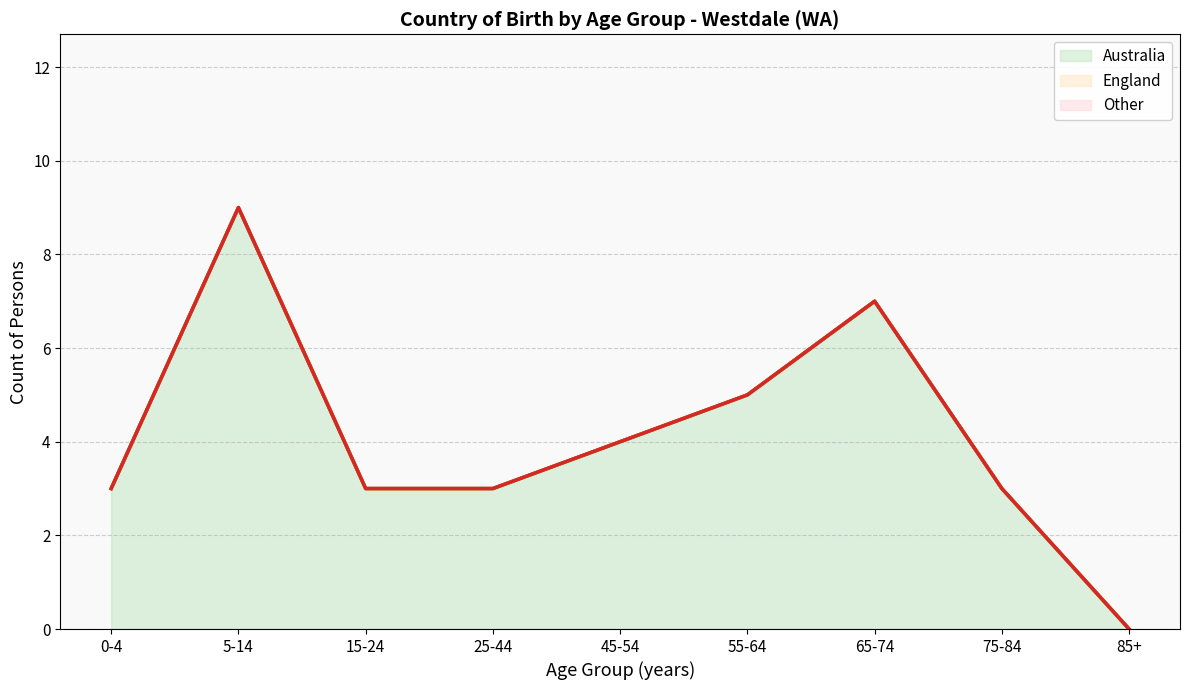

What is the total value across all series at 75-84?

9